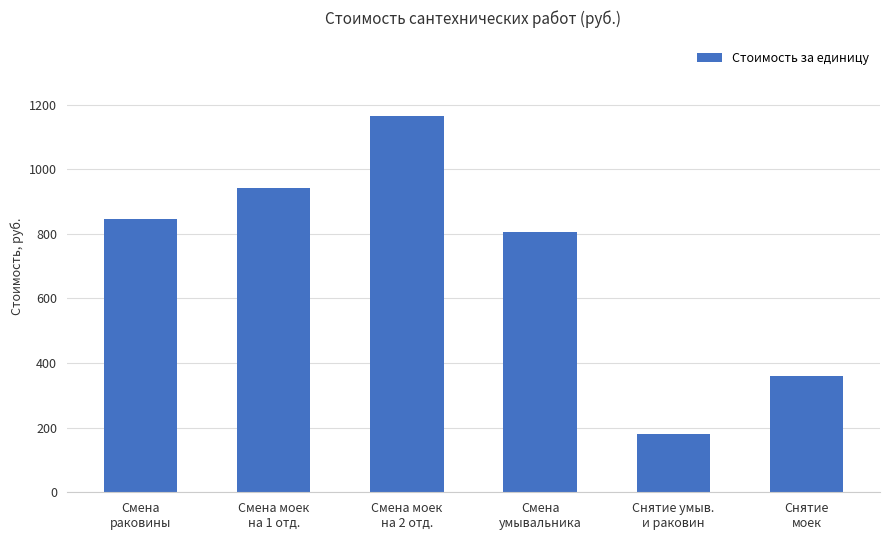

Reading left to right, extract all data points from this chart.

Смена
раковины=847.0	Смена моек
на 1 отд.=941.6	Смена моек
на 2 отд.=1166.0	Смена
умывальника=807.4	Снятие умыв.
и раковин=179.4	Снятие
моек=358.9